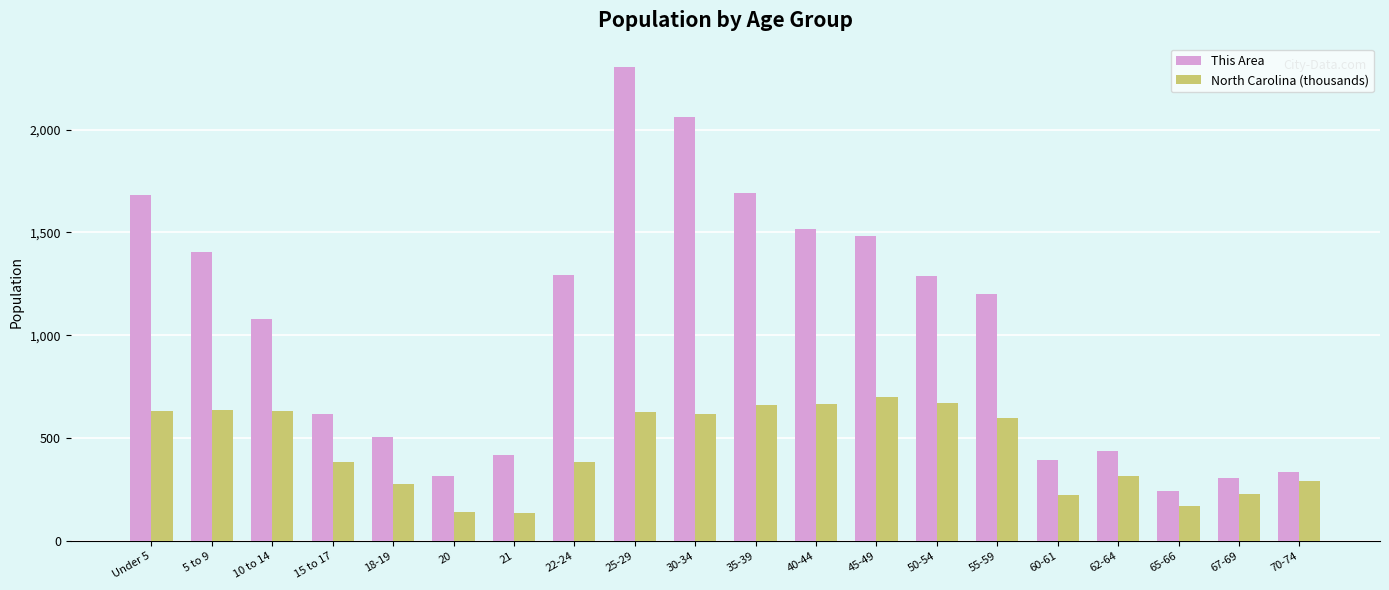

The This Area series shows 3112.2 at 25-29. True or false?

False